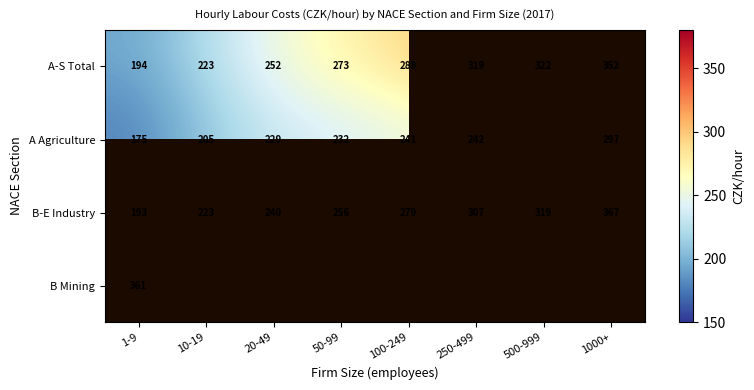

Is the value of A-S Total at 100-249 greater than the value of B-E Industry at 250-499?

No